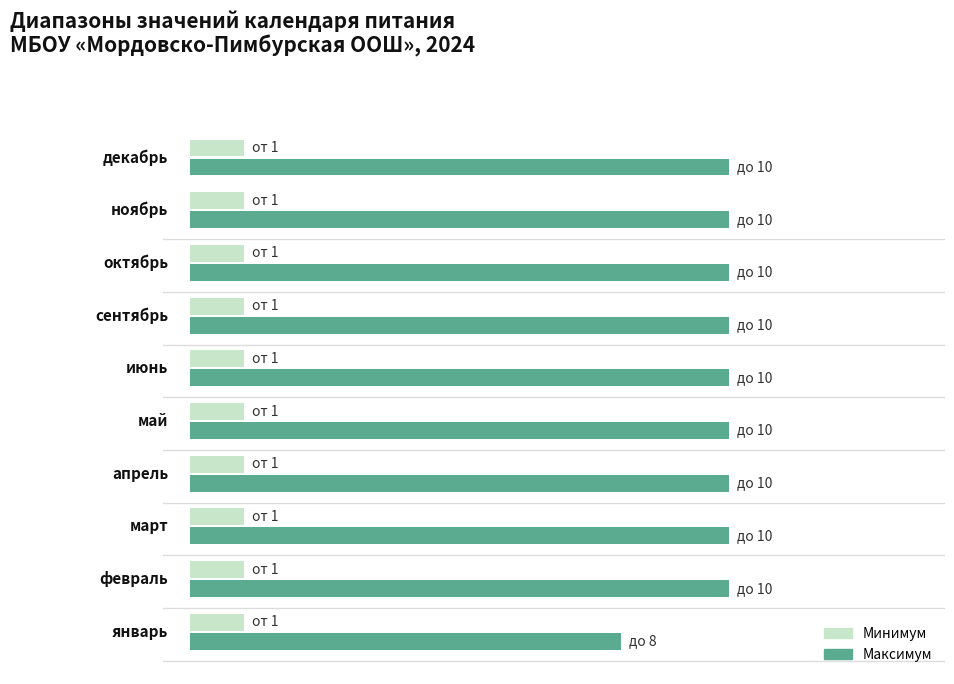

What is the label of the 3rd bar from the right?

октябрь